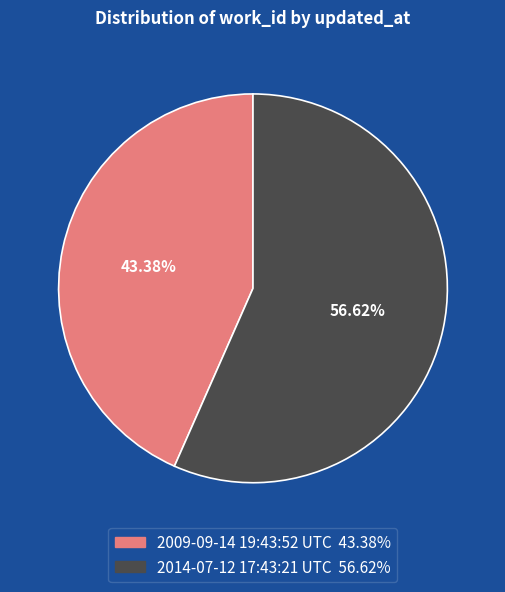

Which category has the smallest portion of the pie?

2009-09-14 19:43:52 UTC